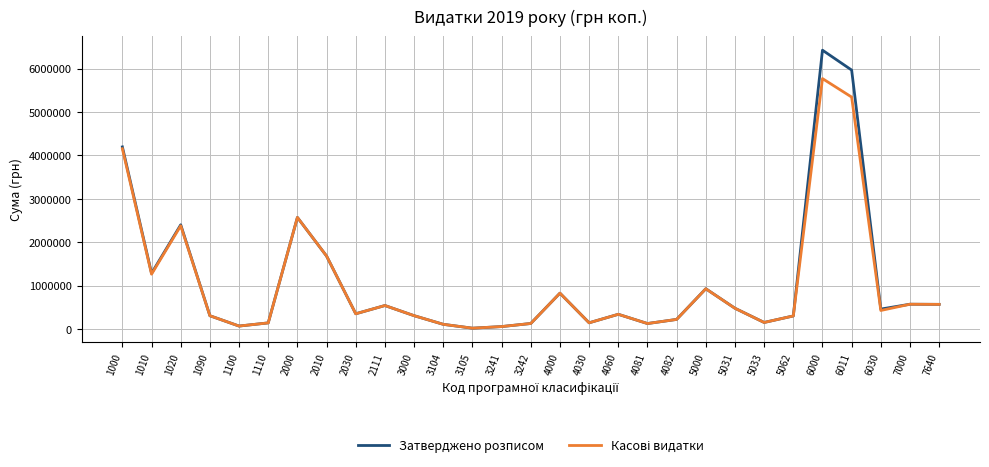

The value of Затверджено розписом at 7000 is 351464.7. True or false?

False